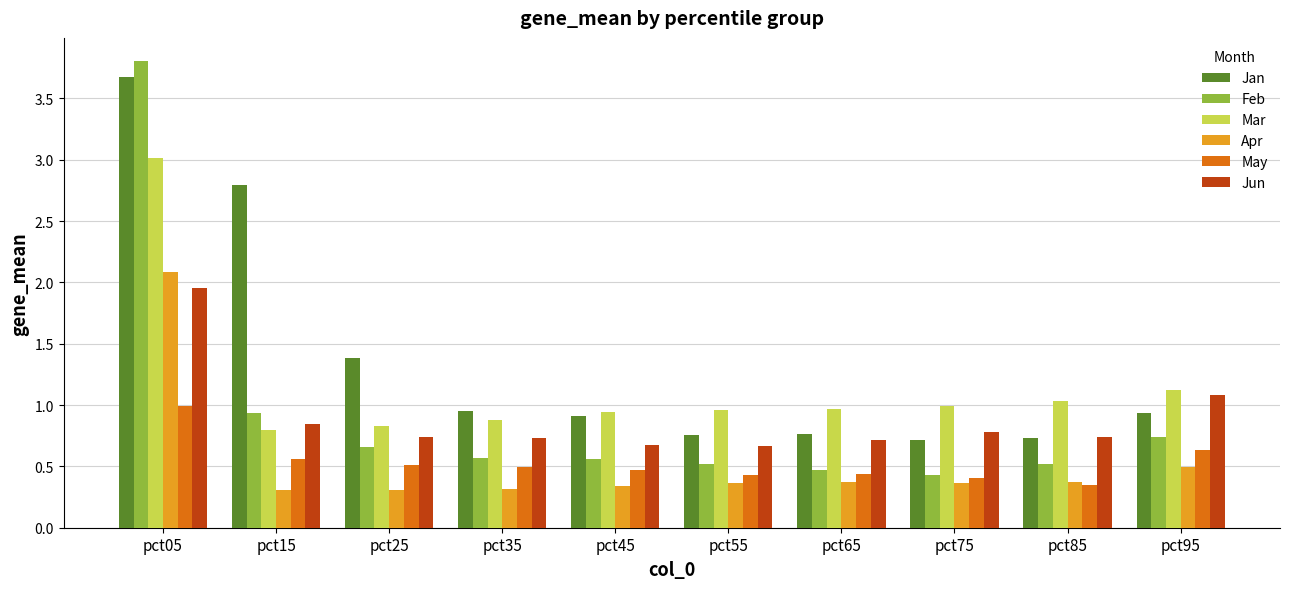

Between pct25 and pct95, which series saw the biggest shift?

Jan